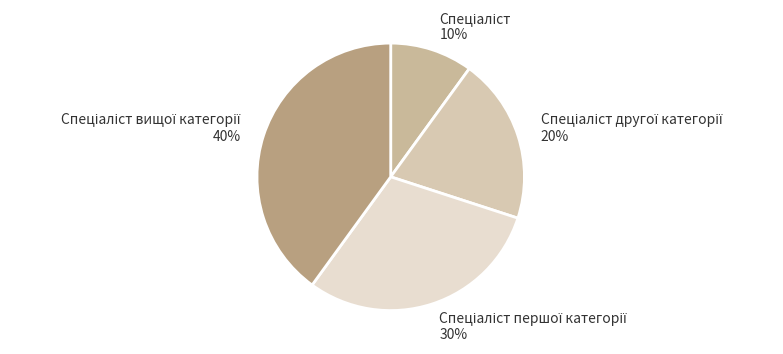

Is there any slice that represents more than half of the pie?

No